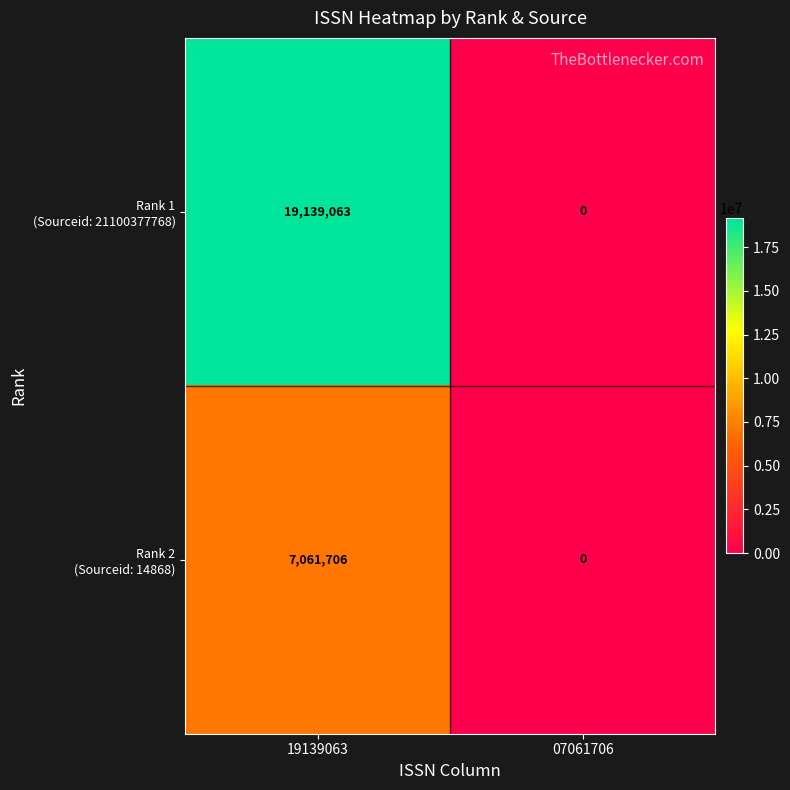

At which category does the chart reach its minimum across all series?

07061706